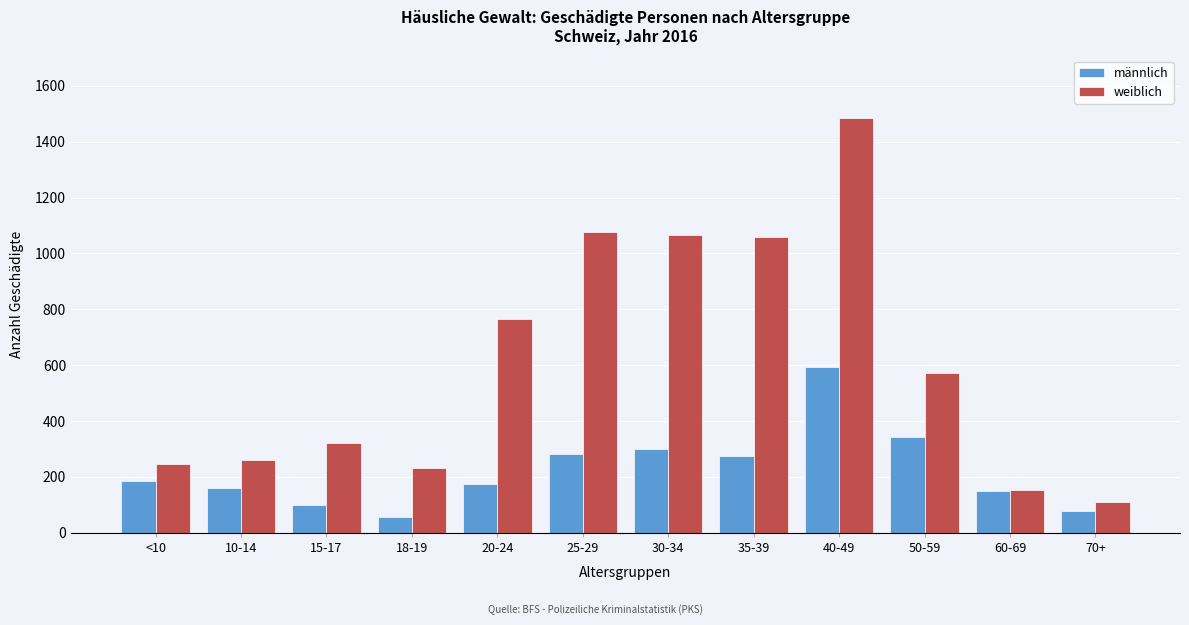

What is the total value across all series at 35-39?

1334